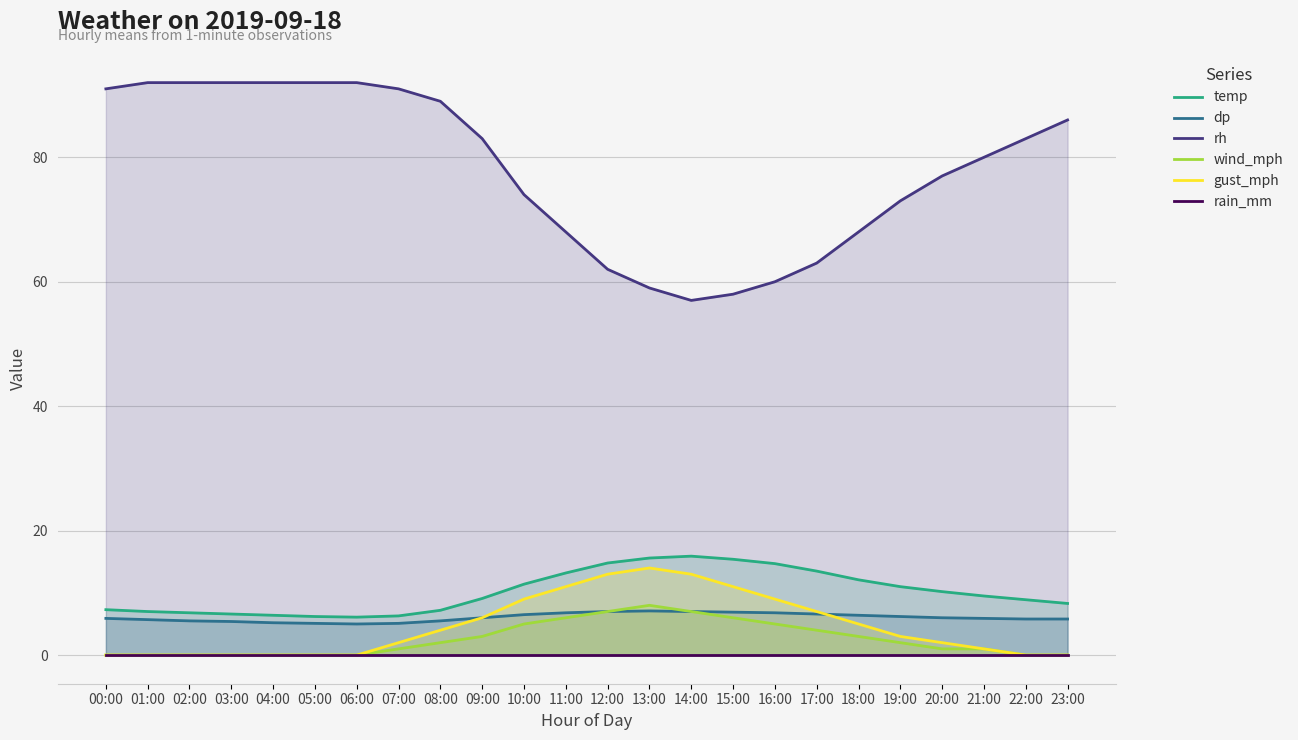

What is the average value of the gust_mph series?

4.6